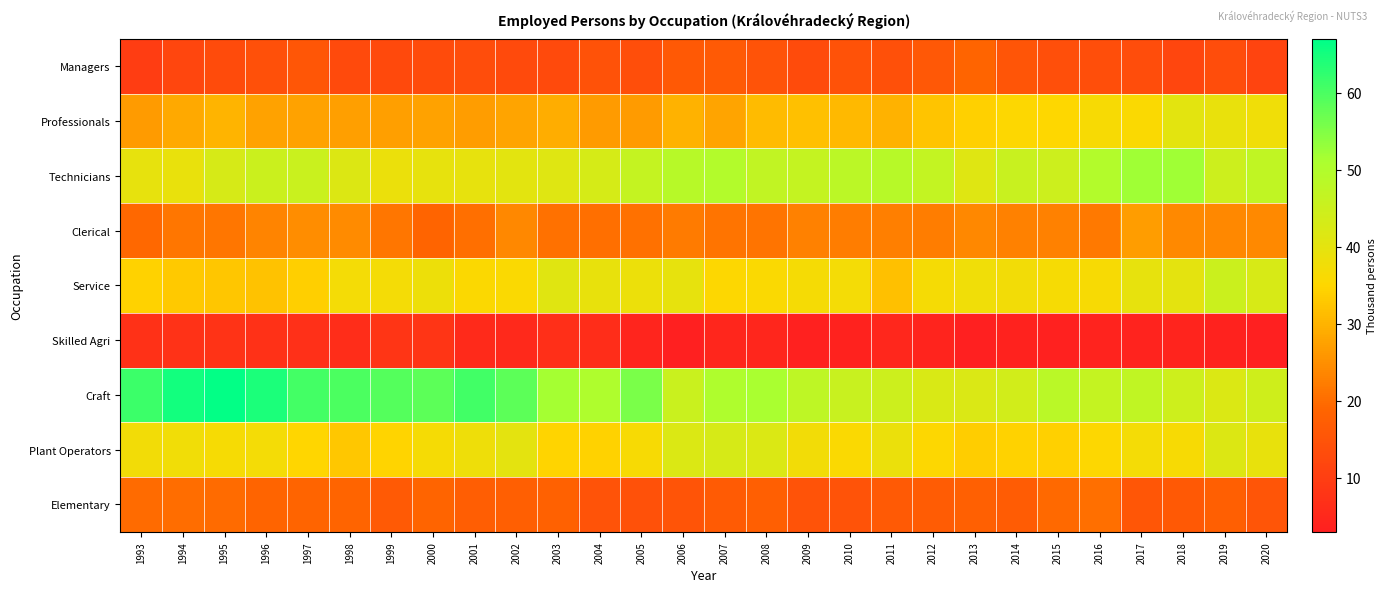

Which series has the largest total across all categories?

Craft